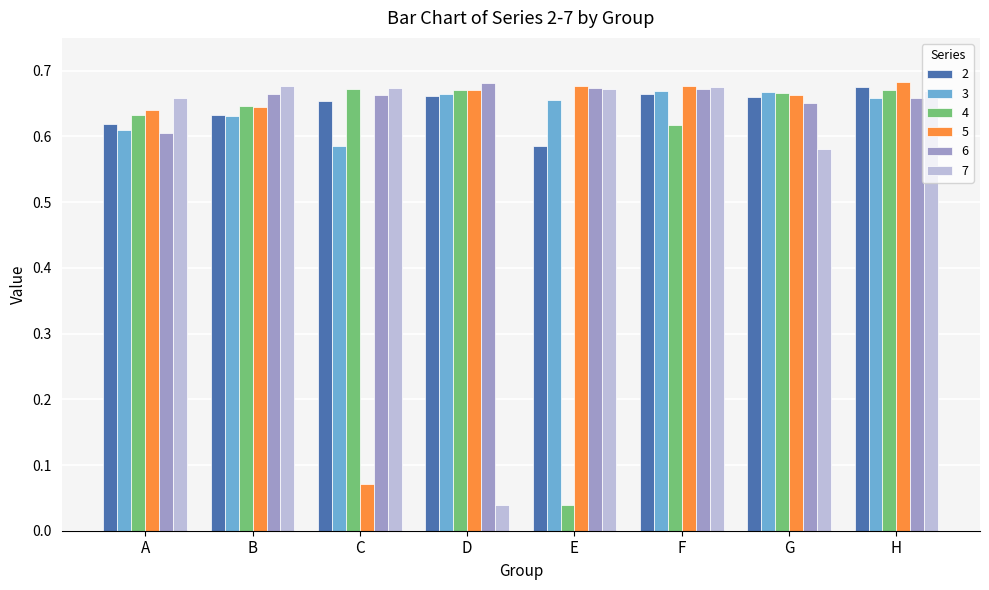

How many categories are shown in the chart?

8